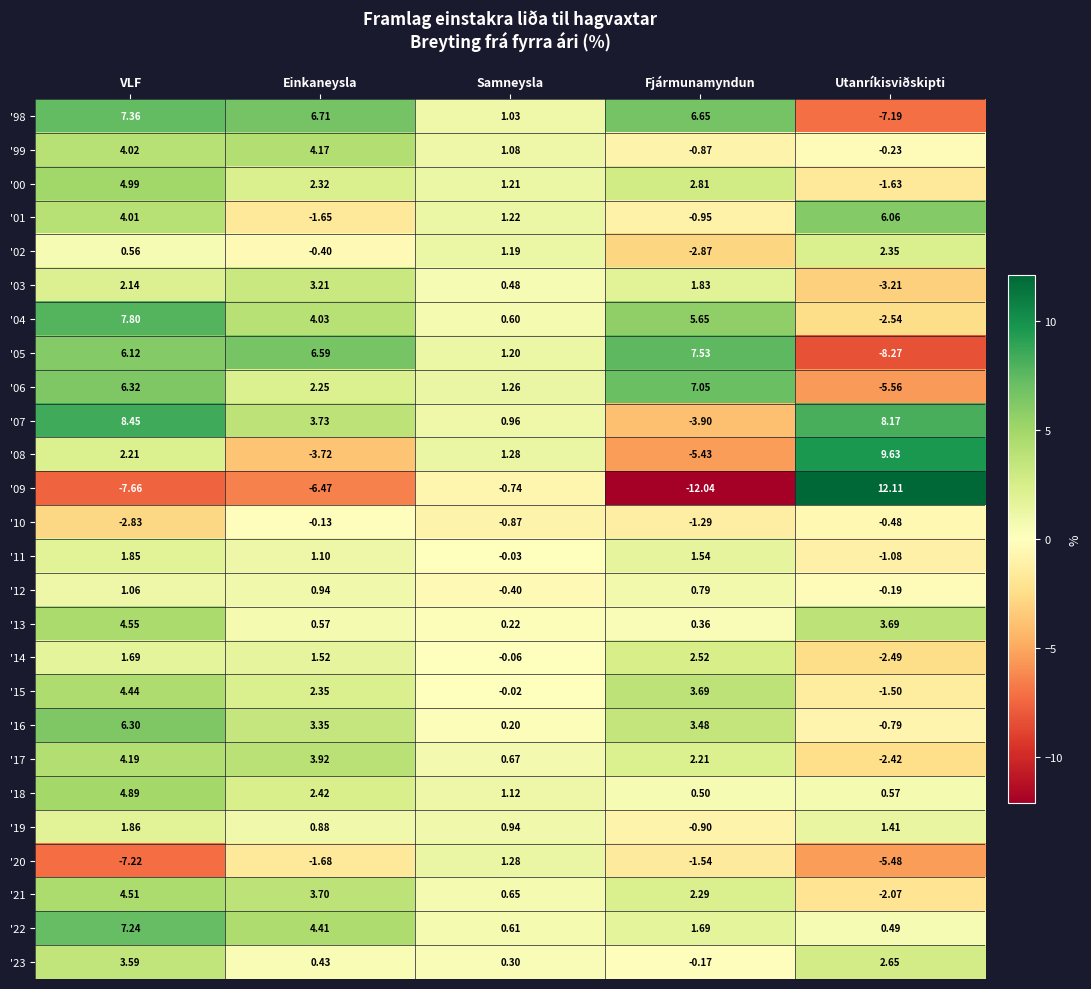

What is the greatest value displayed?

12.1